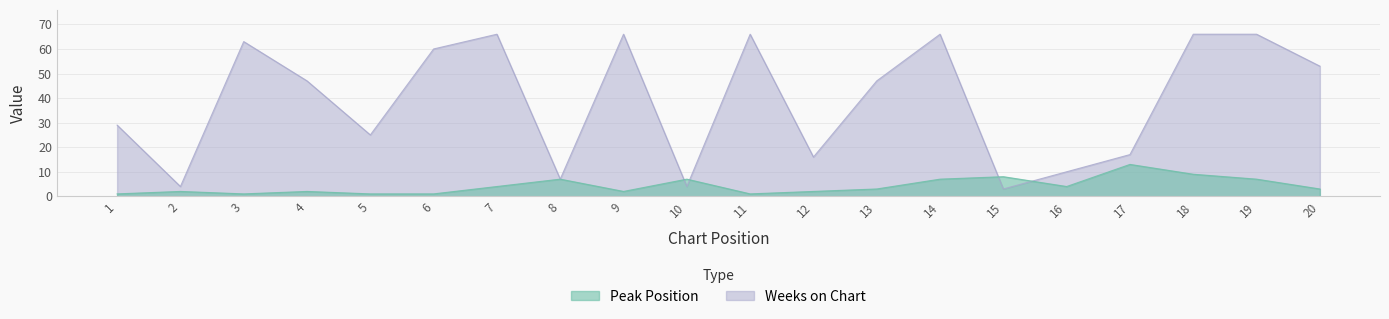

Which series has the widest spread of values?

Weeks on Chart